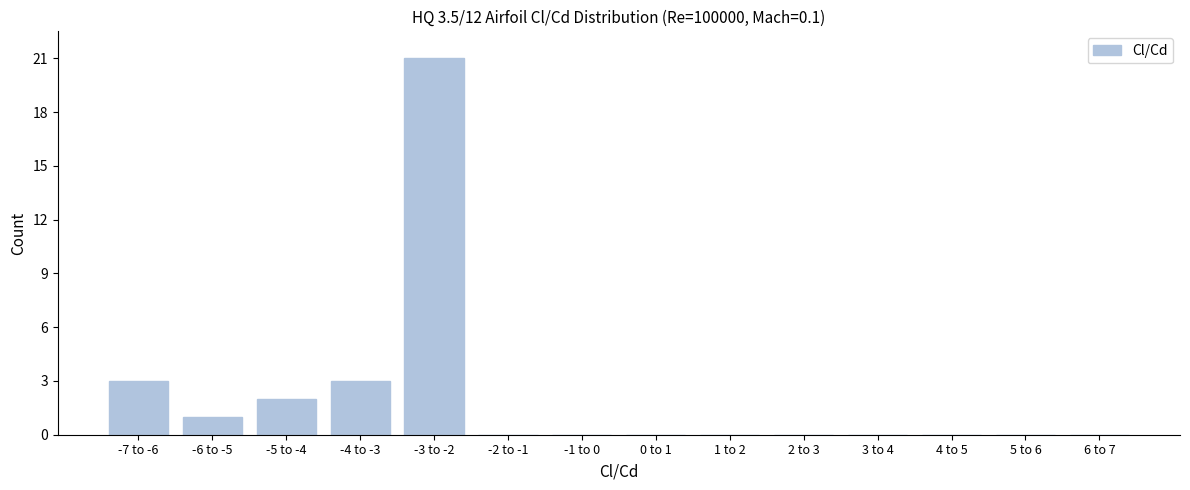

Reading left to right, extract all data points from this chart.

-7 to -6=3	-6 to -5=1	-5 to -4=2	-4 to -3=3	-3 to -2=21	-2 to -1=0	-1 to 0=0	0 to 1=0	1 to 2=0	2 to 3=0	3 to 4=0	4 to 5=0	5 to 6=0	6 to 7=0